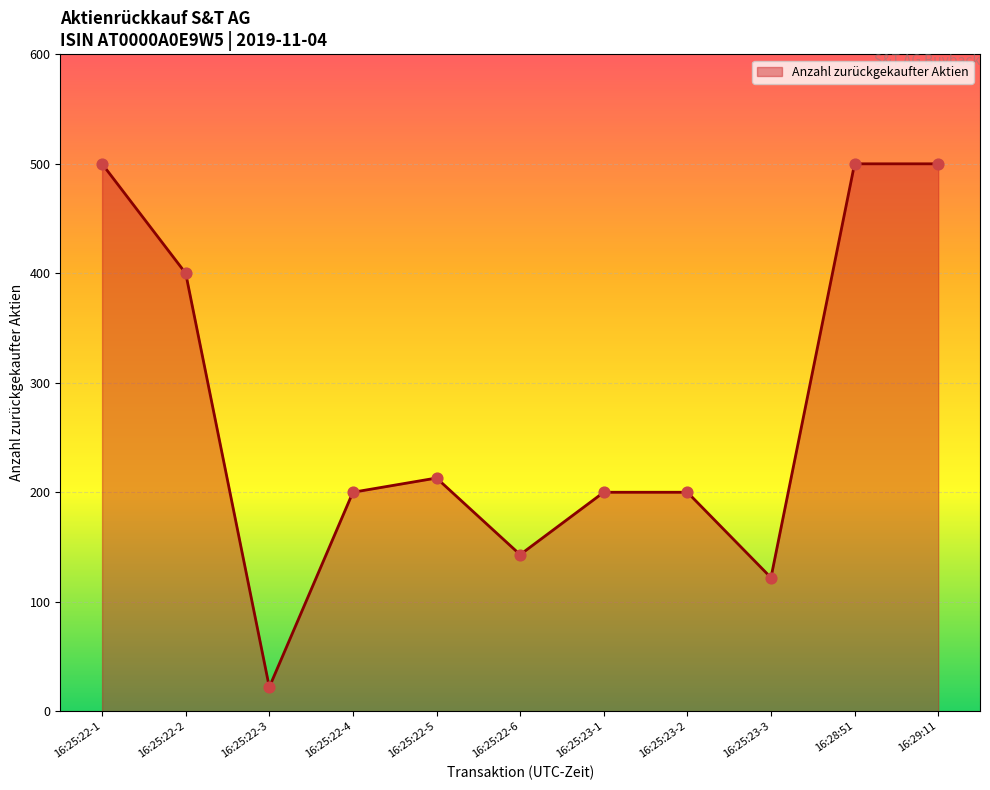

Between 16:25:22-1 and 16:25:22-2, which is larger?

16:25:22-1